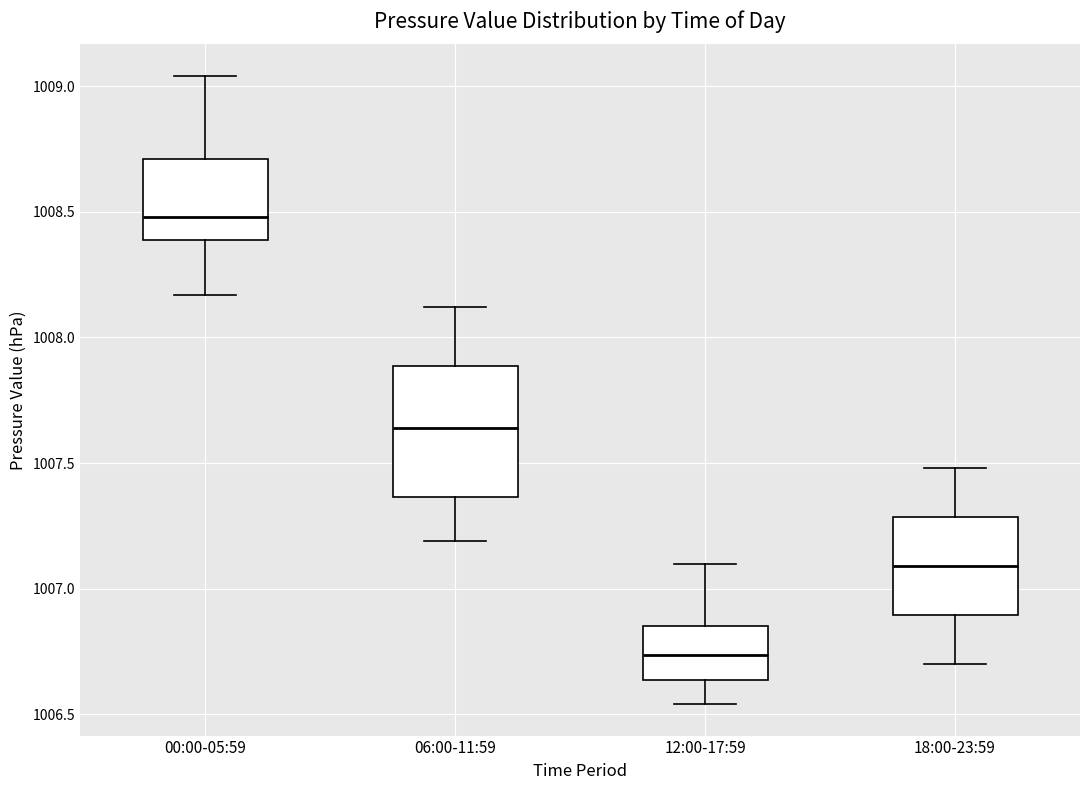

Where does the lower whisker of the box for 12:00-17:59 end on the y-axis? The values are not printed on the chart, so give them approximately, as read against the axis.

1006.55